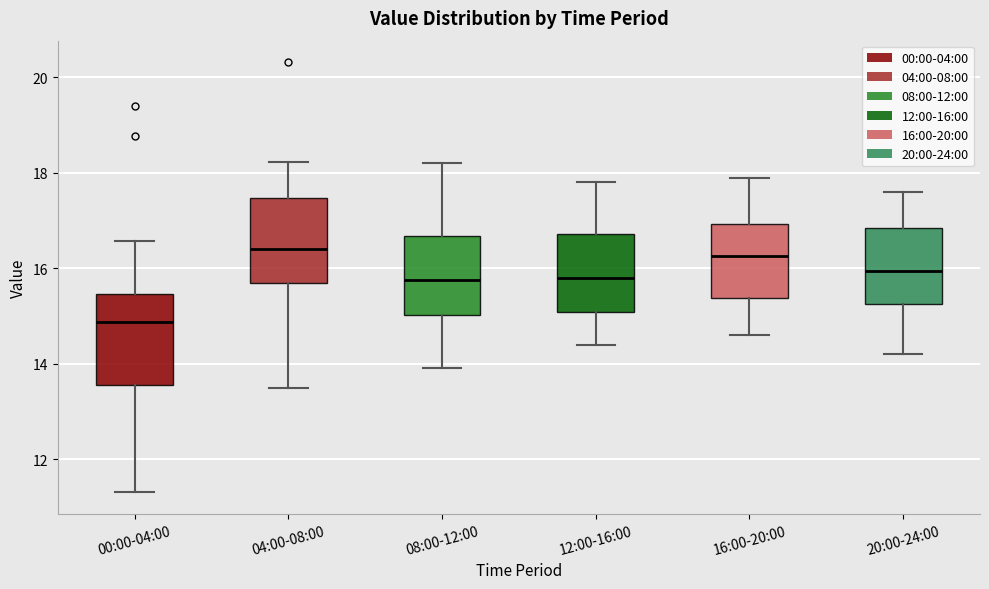

Reading left to right, transcribe this box plot: for each box, give where its median line is, the range the box spans, and where its two whiskers end, as read against the y-axis. The values are not printed on the chart, so give them approximately, as read against the axis.

00:00-04:00: median 14.8, box 13.6 to 15.4, whiskers 11.4 to 16.6
04:00-08:00: median 16.4, box 15.6 to 17.4, whiskers 13.4 to 18.2
08:00-12:00: median 15.8, box 15.0 to 16.6, whiskers 14.0 to 18.2
12:00-16:00: median 15.8, box 15.0 to 16.8, whiskers 14.4 to 17.8
16:00-20:00: median 16.2, box 15.4 to 17.0, whiskers 14.6 to 18.0
20:00-24:00: median 16.0, box 15.2 to 16.8, whiskers 14.2 to 17.6